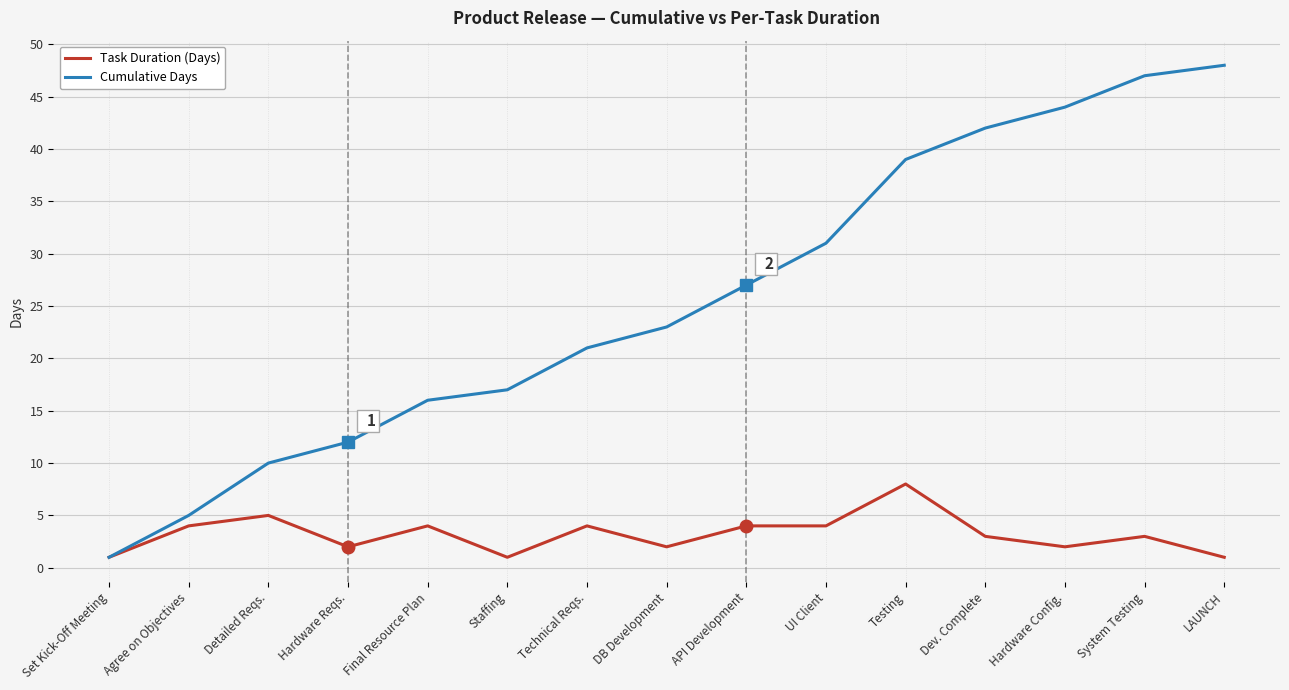

True or false: Cumulative Days has more than 0 interior local peaks.

False